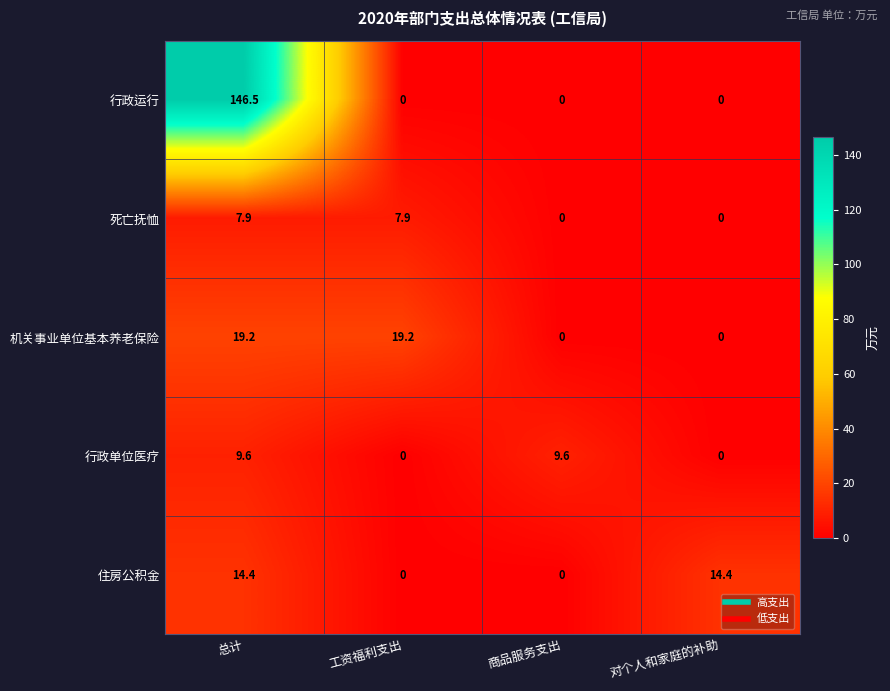

What is the total value across all series at 商品服务支出?

9.6